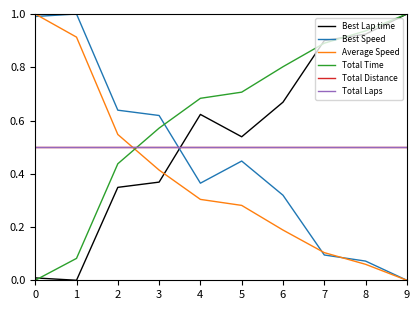

Does the chart have visible grid lines?

No